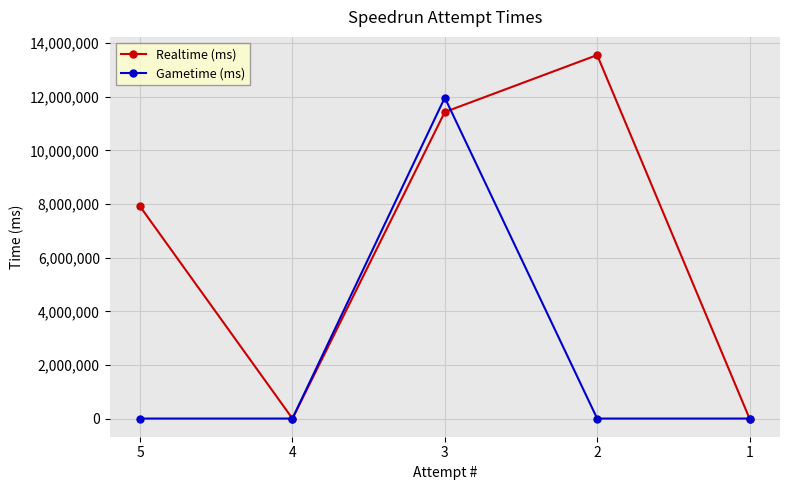

Does the chart display data point markers on the line(s)?

Yes